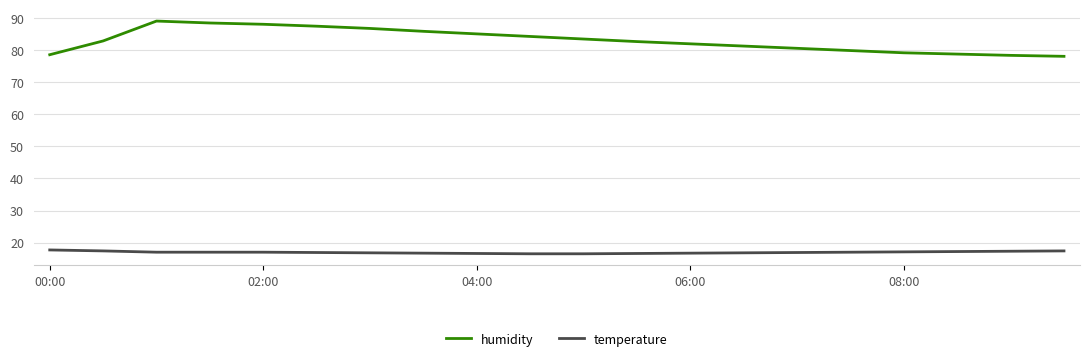

Rank the series by their average value, from lowest to highest.

temperature, humidity